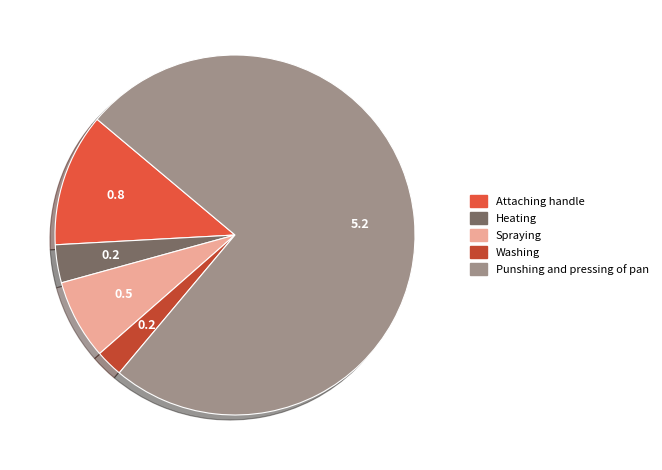

What is the majority slice?

Punshing and pressing of pan